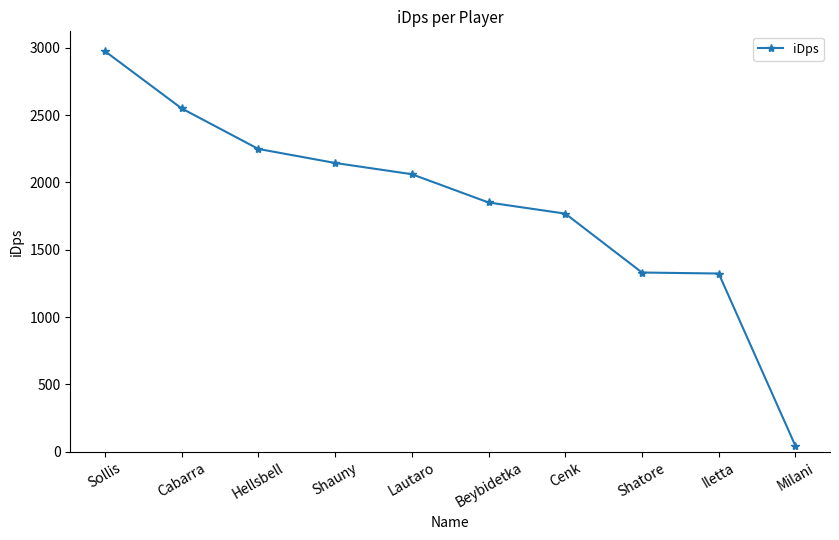

Which has a higher value, Lautaro or Beybidetka?

Lautaro